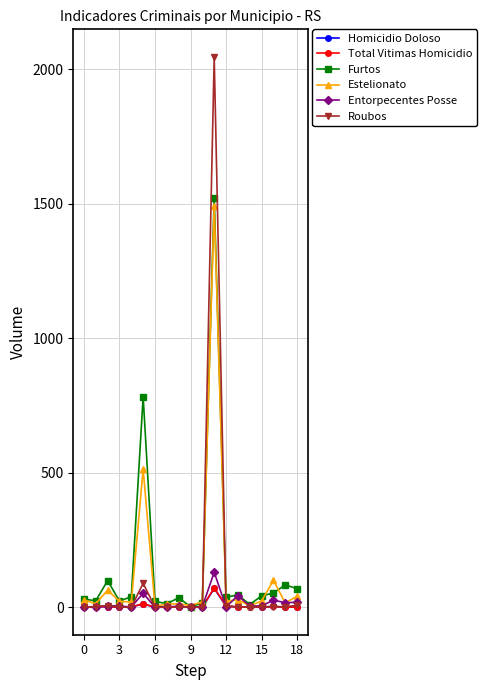

At how many categories does at least one series exceed 434?

2